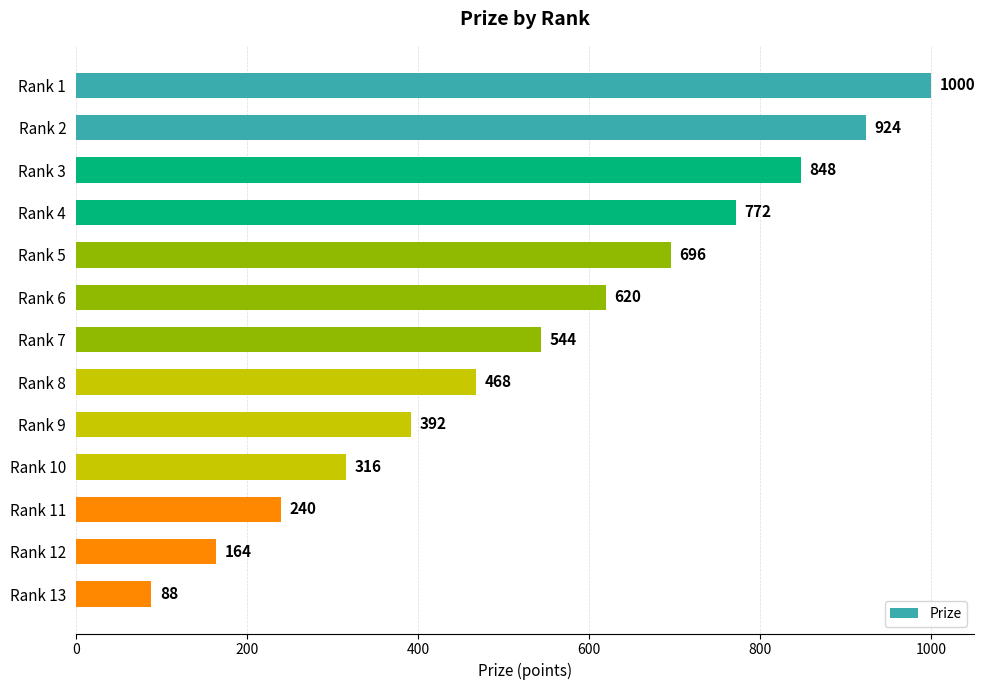

Approximately how many times larger is the value at Rank 4 compared to Rank 11?

3.2